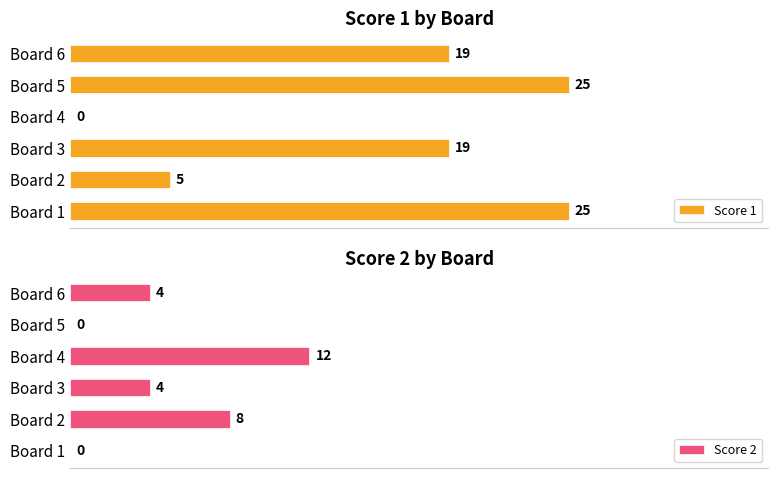

Where is Score 1 nearest to the value 12?

Board 2